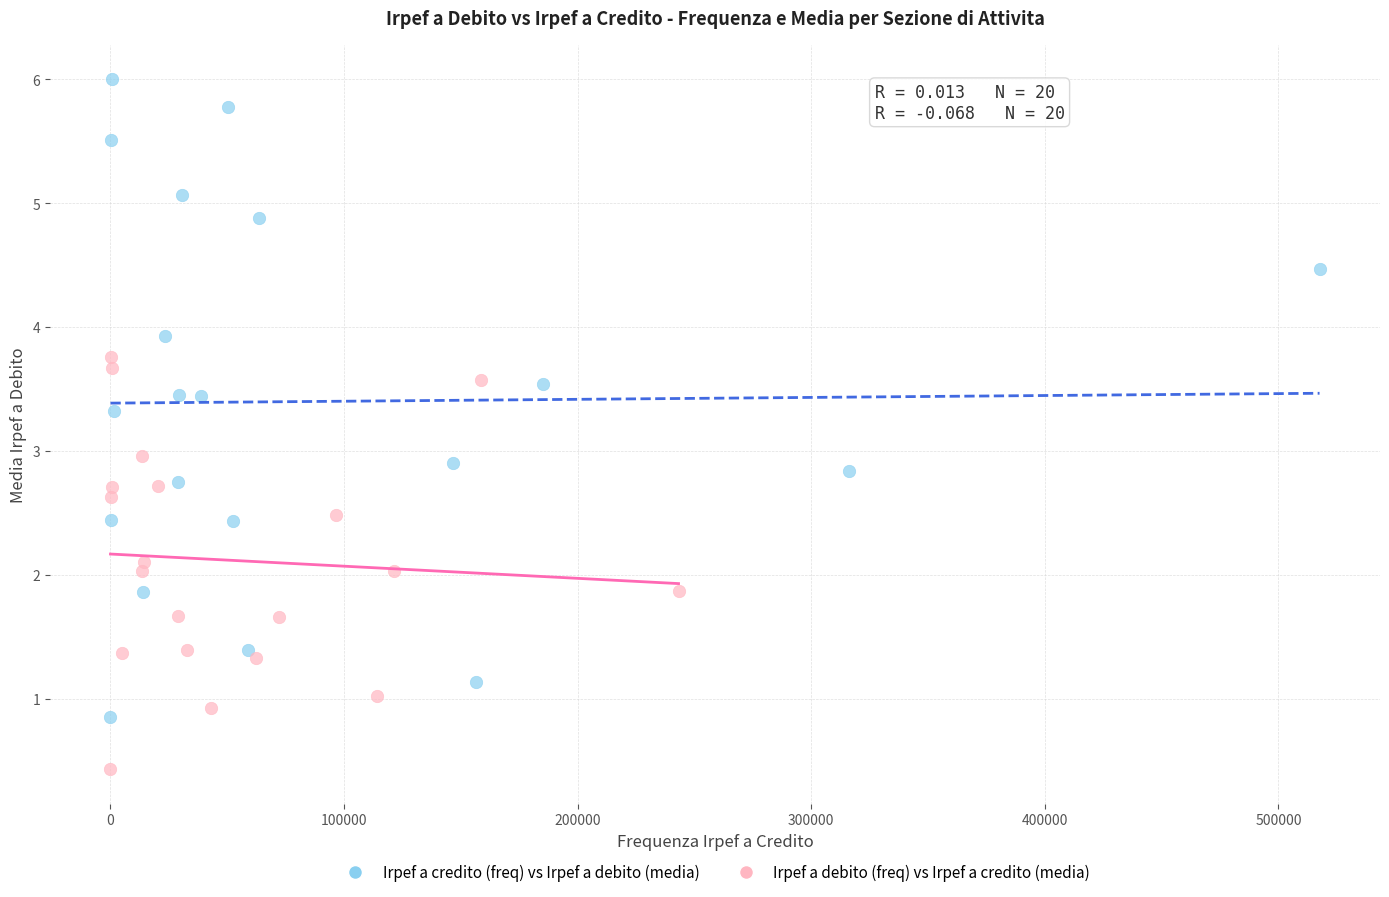

Which series has the widest spread of Y values?

Irpef a credito (freq) vs Irpef a debito (media)